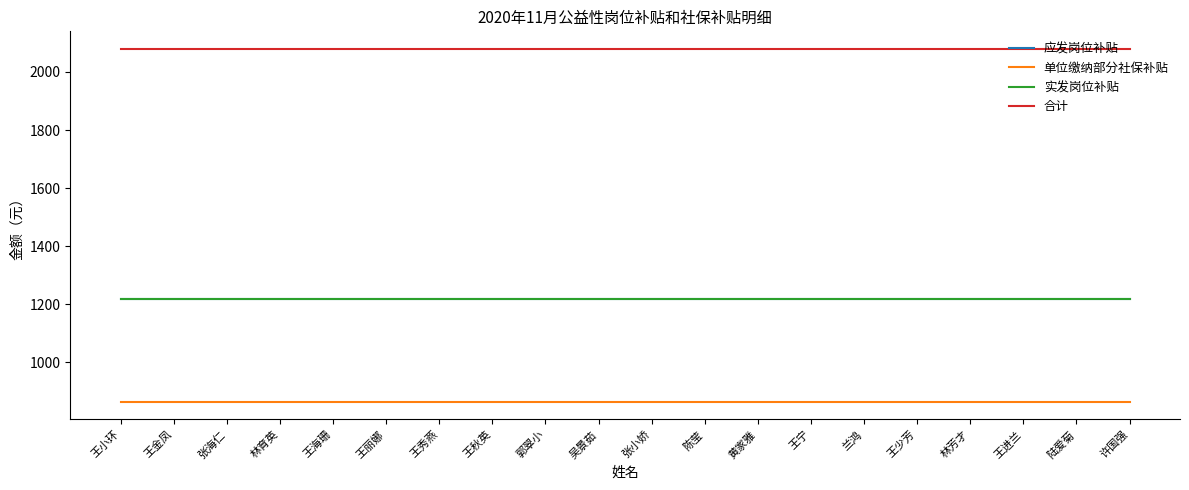

Rank the series at 王进兰 from highest to lowest value.

合计, 应发岗位补贴, 实发岗位补贴, 单位缴纳部分社保补贴